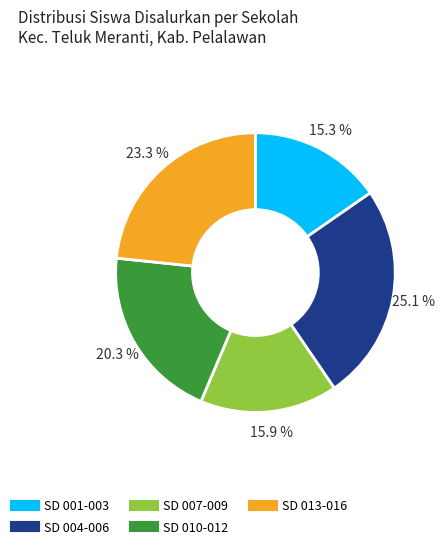

Is there any slice that represents more than half of the pie?

No